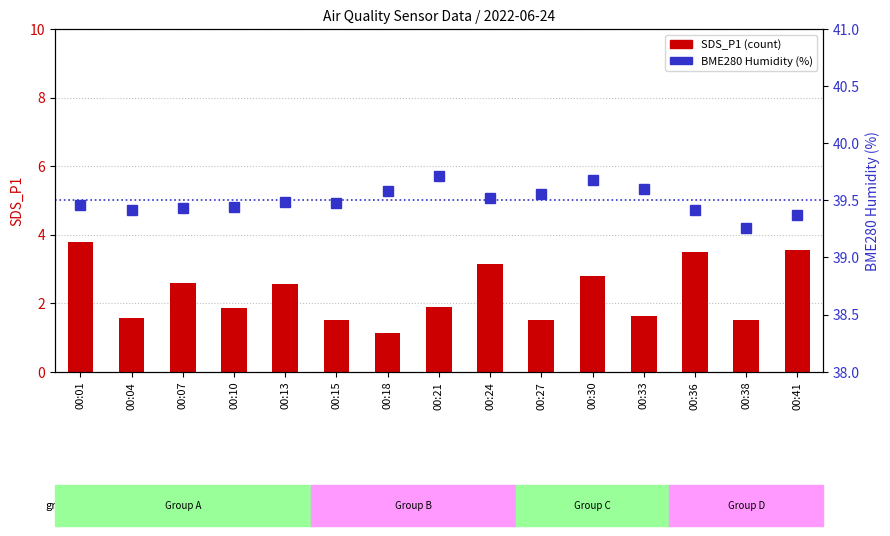

Which series has the largest total across all categories?

BME280 Humidity (%)